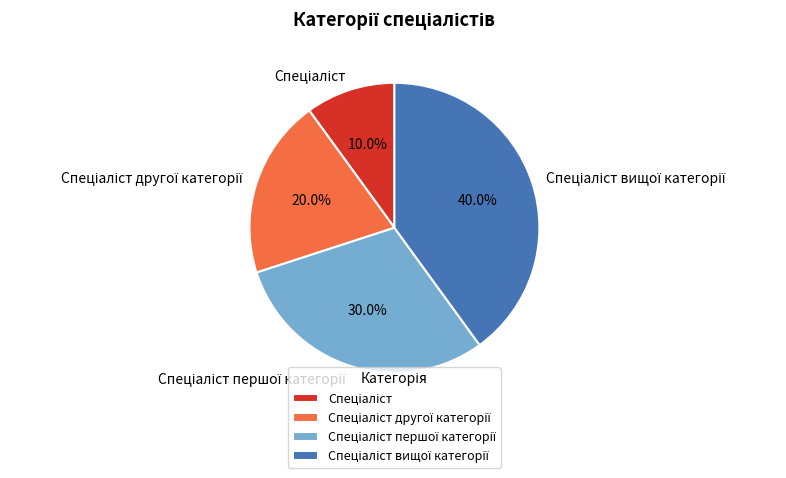

Is there a majority slice in this chart?

No